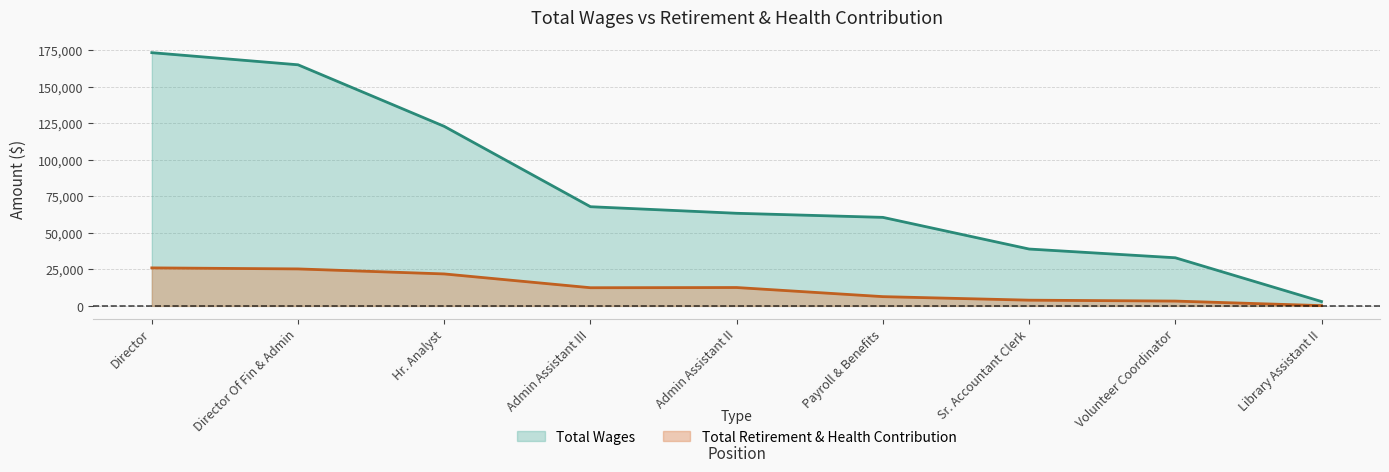

How many data points does each series have?

9